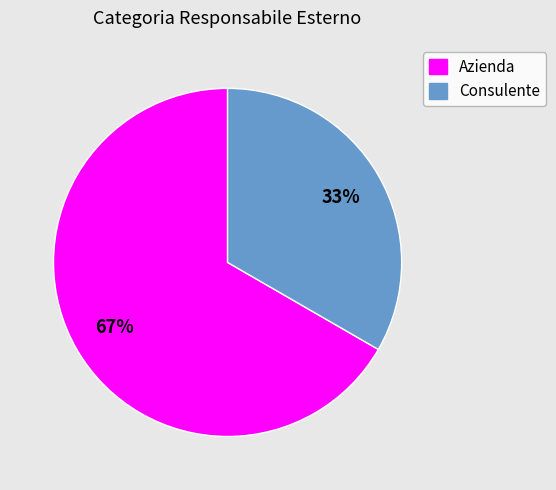

Is the sum of Consulente and Azienda greater than half?

Yes